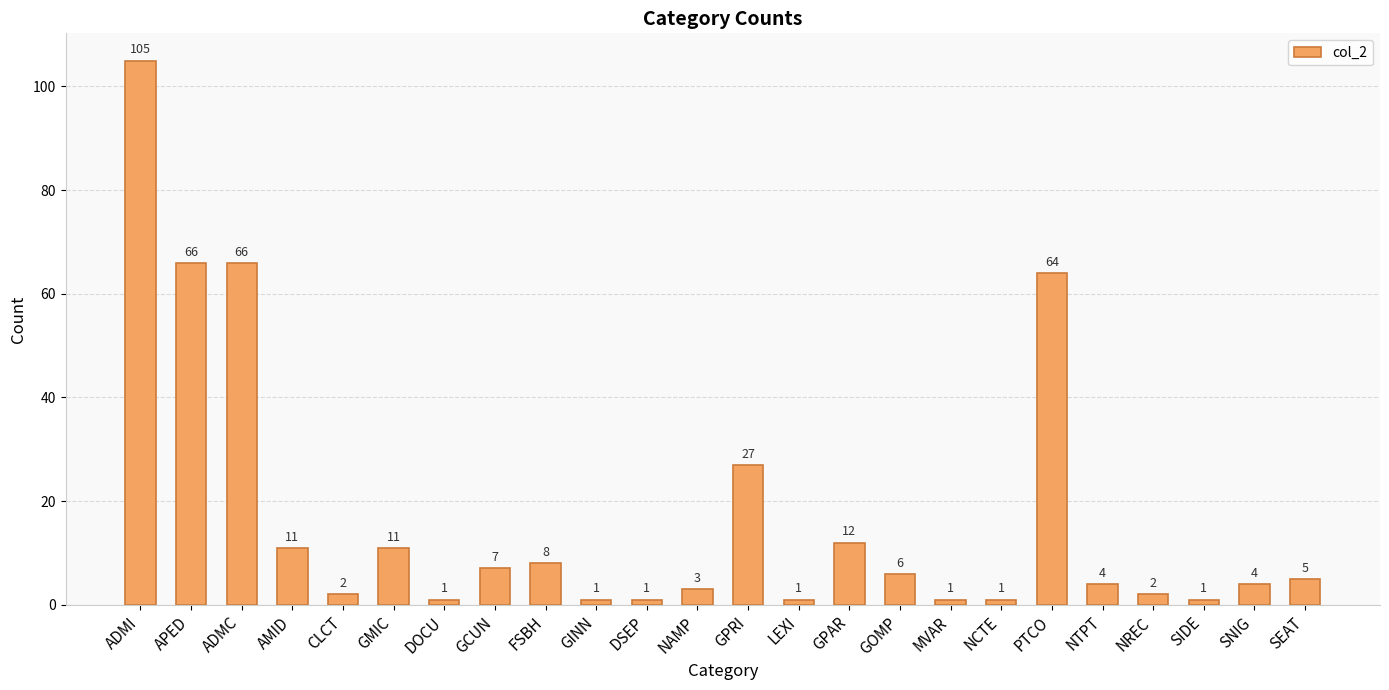

What position from the left is NAMP?

12